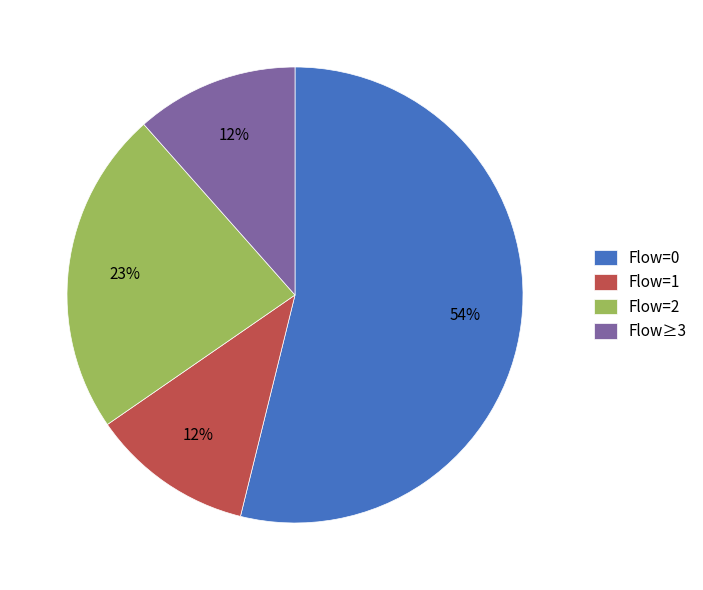

To the nearest percent, what percentage of the pie is Flow=2?

23%